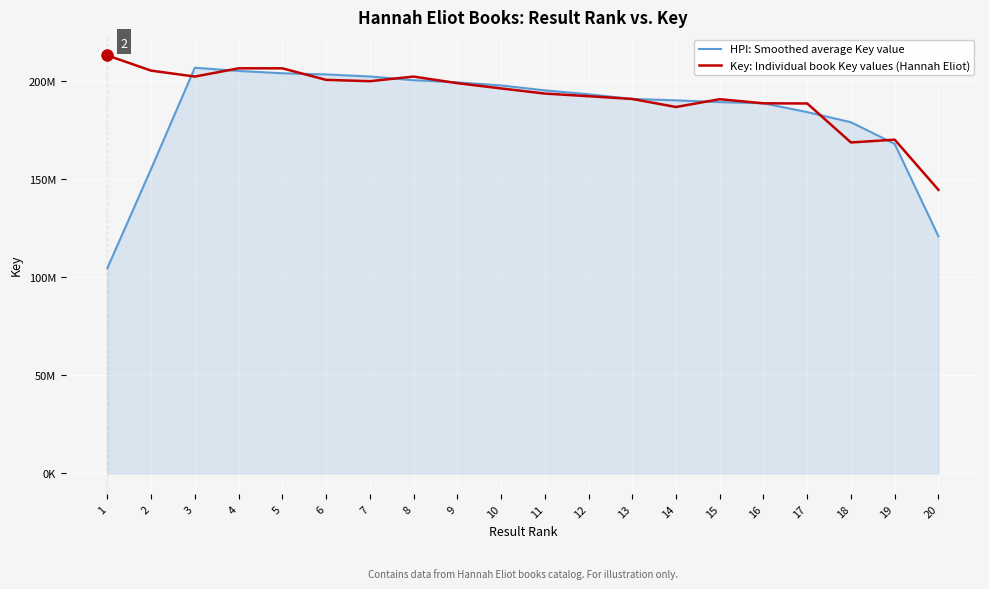

At which category is the sum across all series the highest?

4